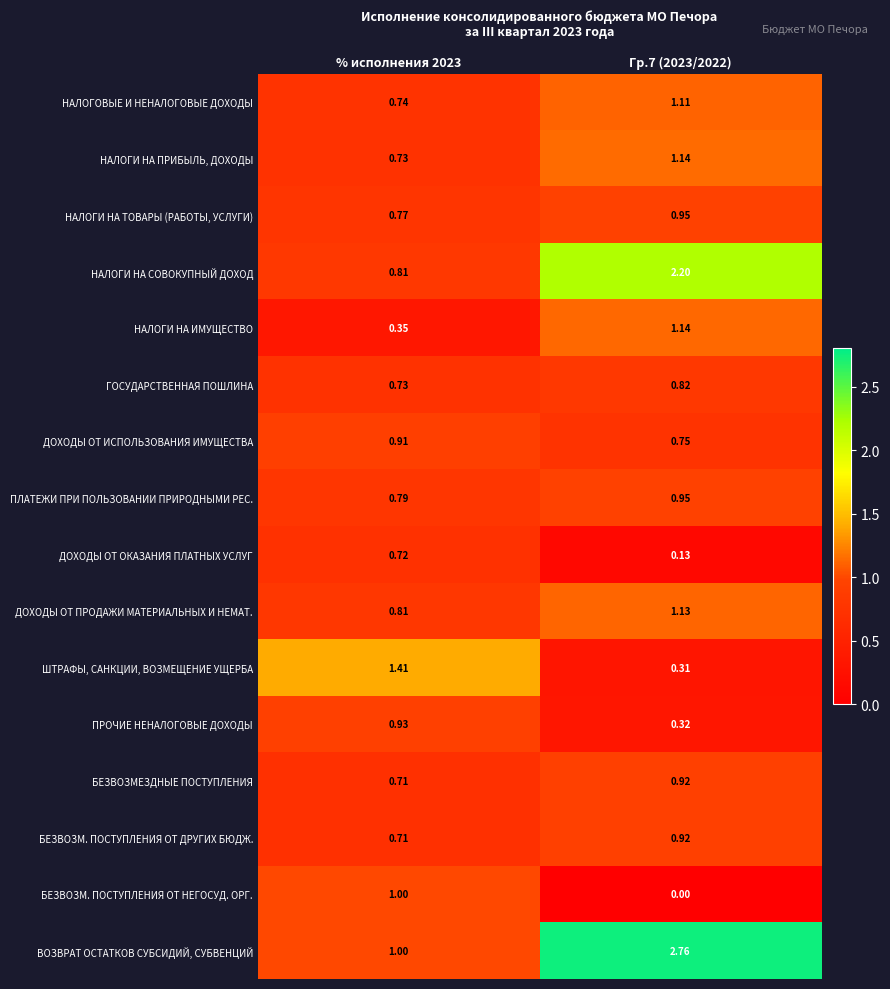

Between % исполнения 2023 and Гр.7 (2023/2022), which series saw the biggest shift?

ВОЗВРАТ ОСТАТКОВ СУБСИДИЙ, СУБВЕНЦИЙ